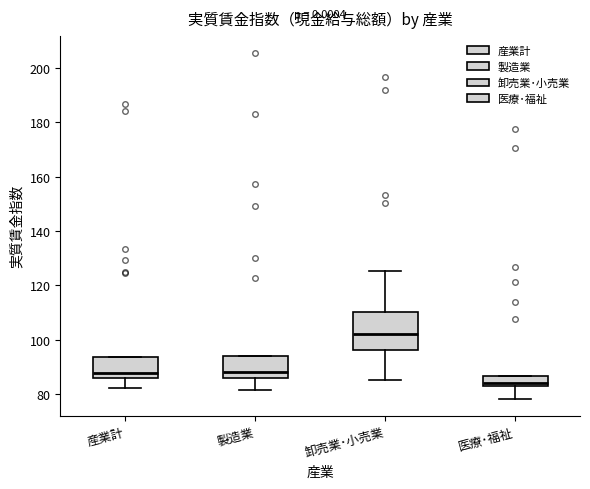

Reading left to right, transcribe this box plot: for each box, give where its median line is, the range the box spans, and where its two whiskers end, as read against the y-axis. The values are not printed on the chart, so give them approximately, as read against the axis.

産業計: median 88, box 86 to 94, whiskers 82 to 94
製造業: median 88, box 86 to 94, whiskers 82 to 94
卸売業･小売業: median 102, box 96 to 110, whiskers 86 to 126
医療･福祉: median 84, box 82 to 86, whiskers 78 to 86